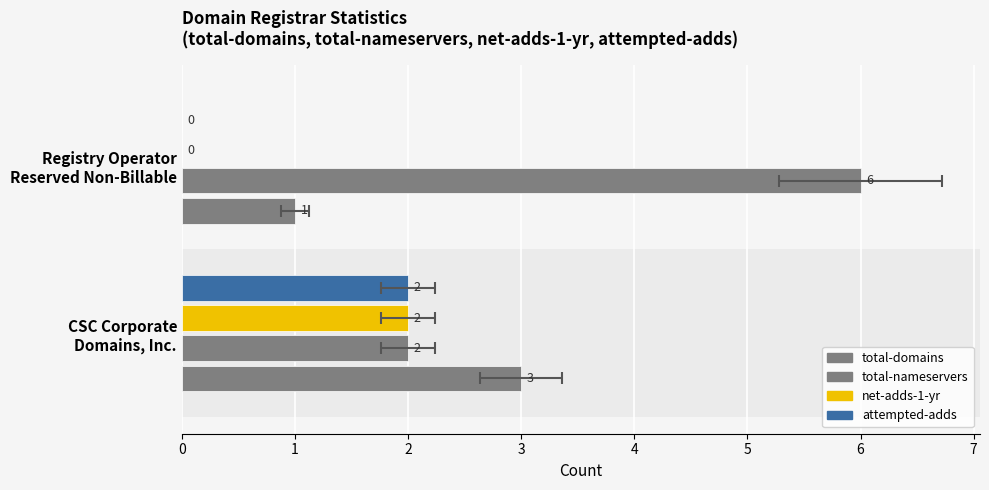

Which series has the largest total across all categories?

total-nameservers